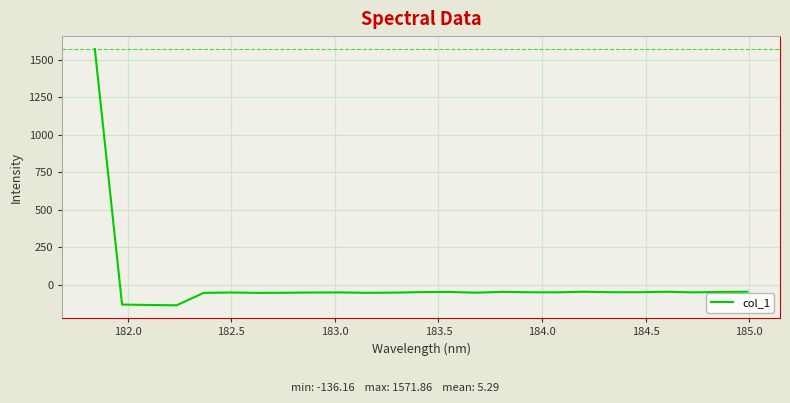

What is the smallest value displayed?

-136.2